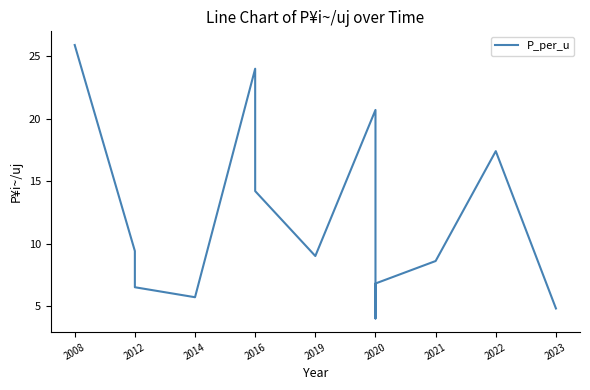

How many series are shown in this chart?

1